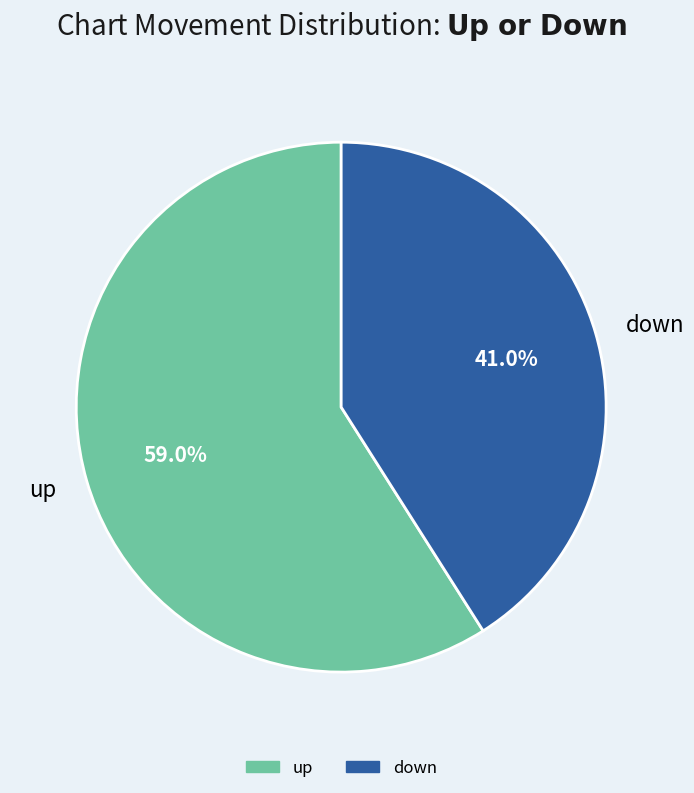

Combined, do up and down account for over 50%?

Yes